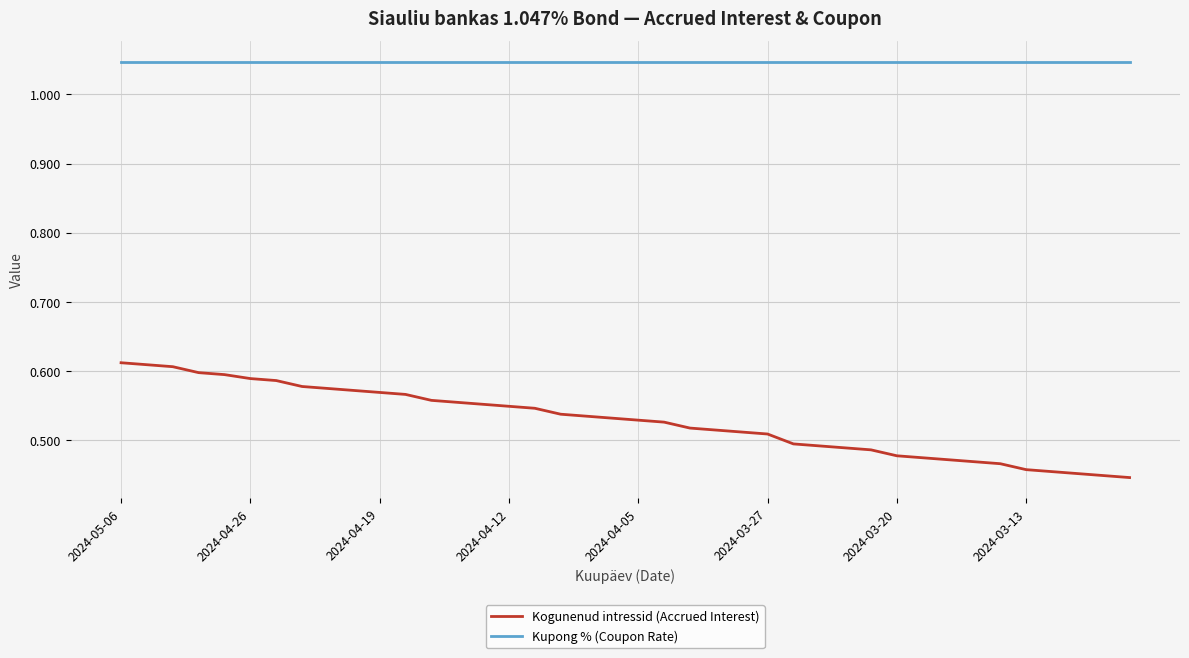

Which series has the widest spread of values?

Kogunenud intressid (Accrued Interest)